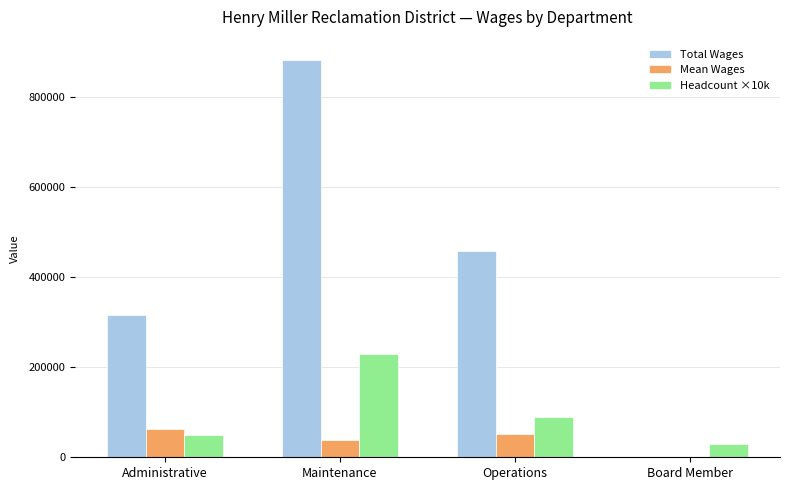

Which category has the highest value across all series?

Maintenance